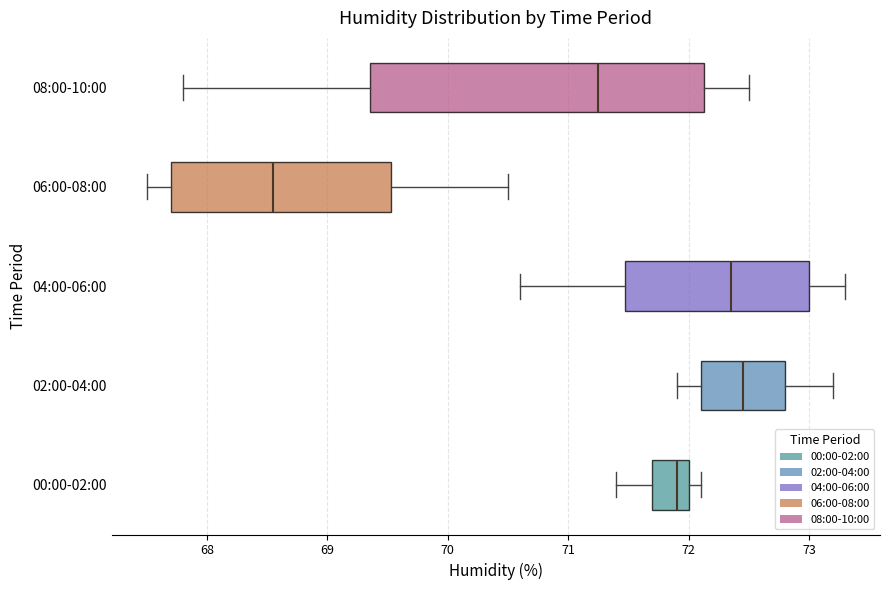

Reading bottom to top, read every box against the x-axis: the position of its median line, the range the box covers, and the ends of its whiskers. The values are not printed on the chart, so give them approximately, as read against the axis.

00:00-02:00: median 71.9, box 71.7 to 72.0, whiskers 71.4 to 72.1
02:00-04:00: median 72.5, box 72.1 to 72.8, whiskers 71.9 to 73.2
04:00-06:00: median 72.4, box 71.5 to 73.0, whiskers 70.6 to 73.3
06:00-08:00: median 68.6, box 67.7 to 69.5, whiskers 67.5 to 70.5
08:00-10:00: median 71.3, box 69.4 to 72.1, whiskers 67.8 to 72.5